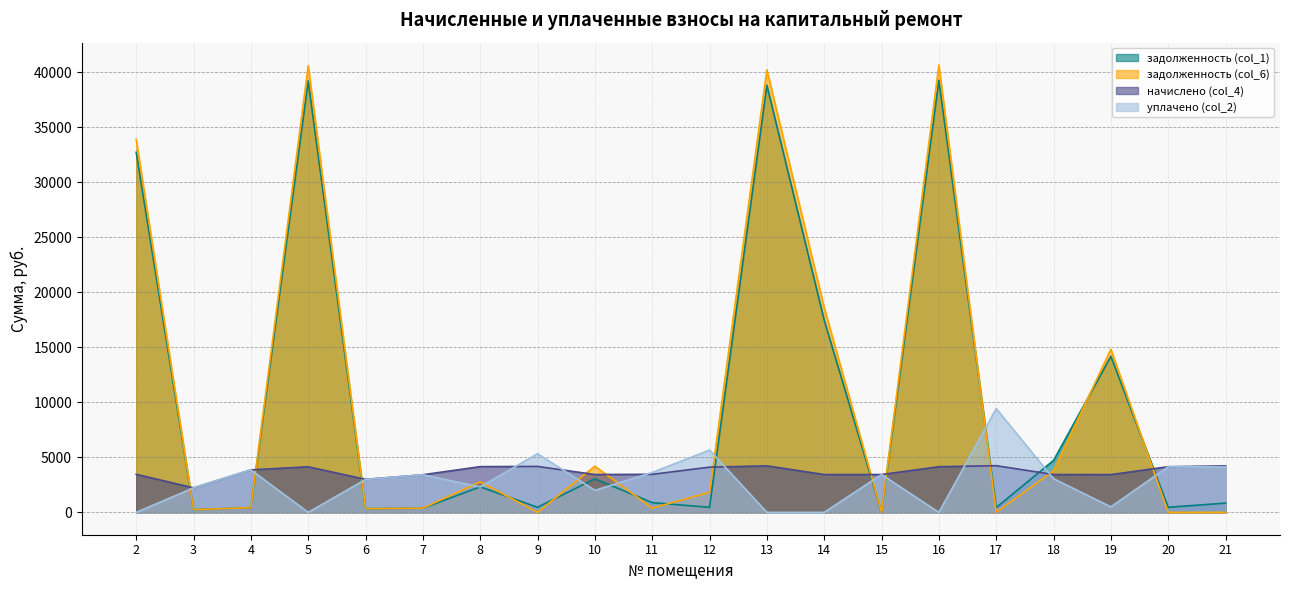

Read the задолженность (col_6) value at 16.

40671.9